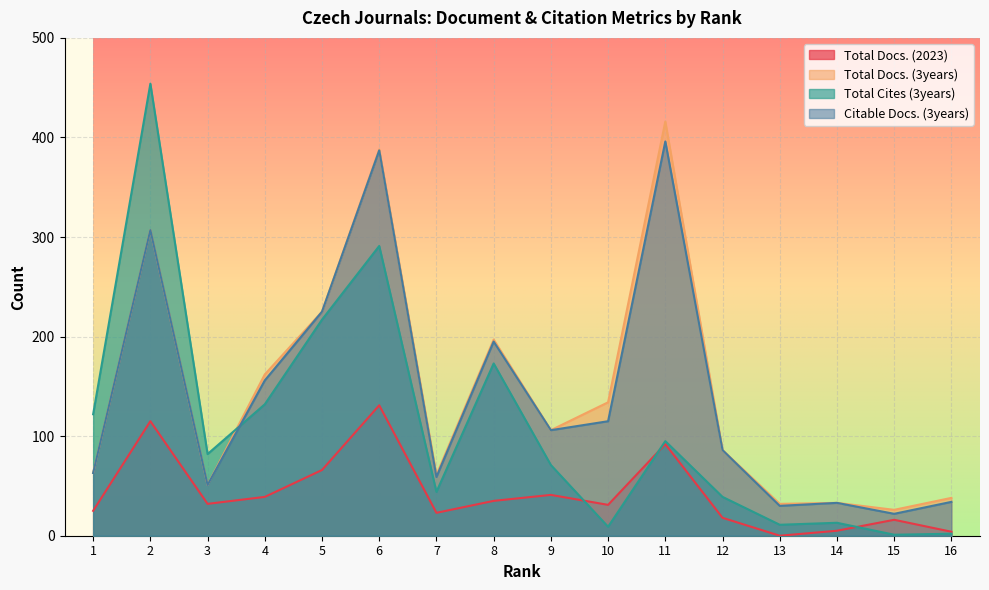

True or false: Total Docs. (3years) and Citable Docs. (3years) cross at least once.

False